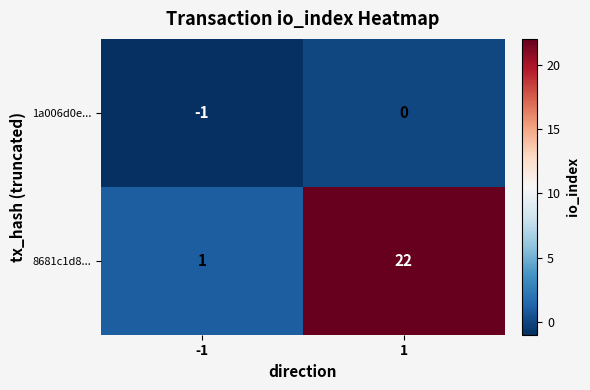

Count the number of data series in this chart.

2